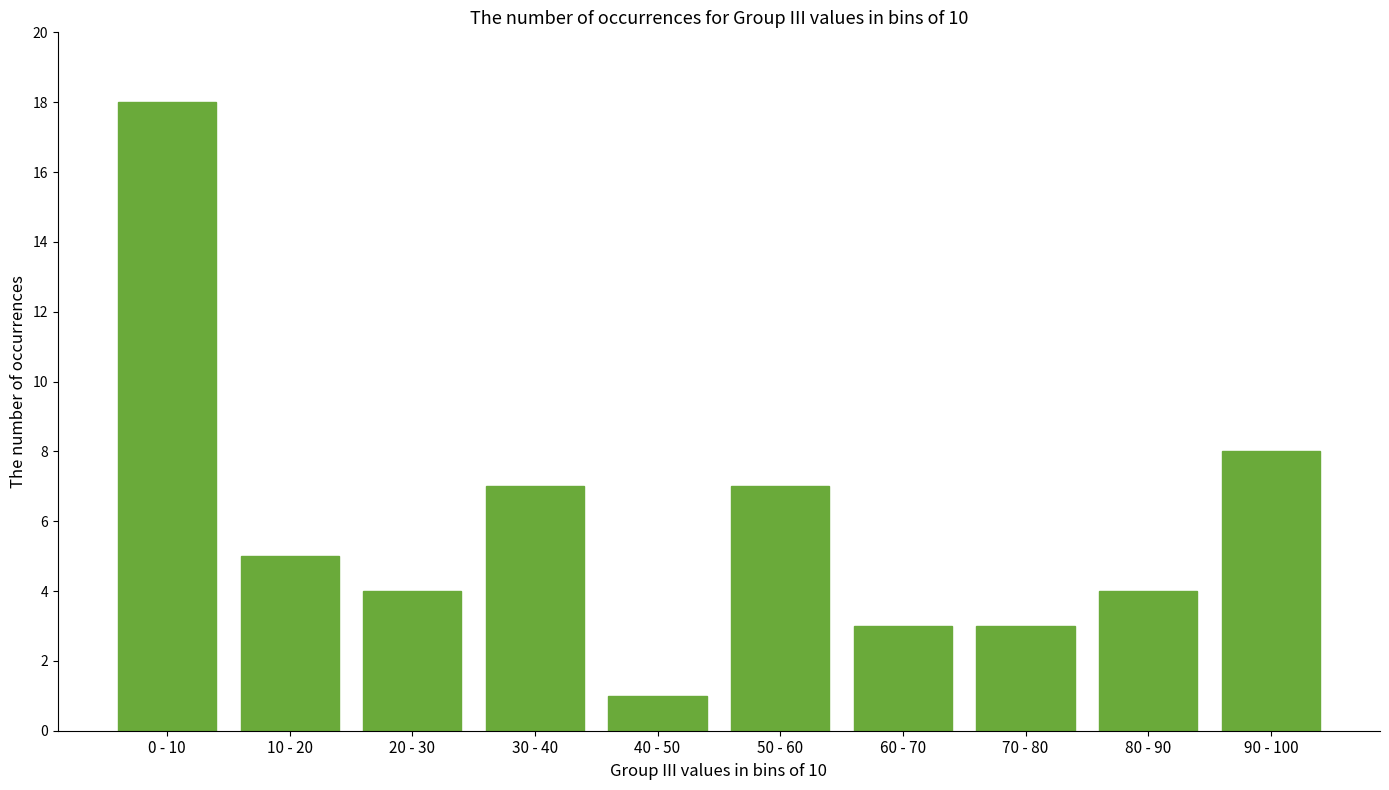

Reading left to right, extract all data points from this chart.

18	5	4	7	1	7	3	3	4	8